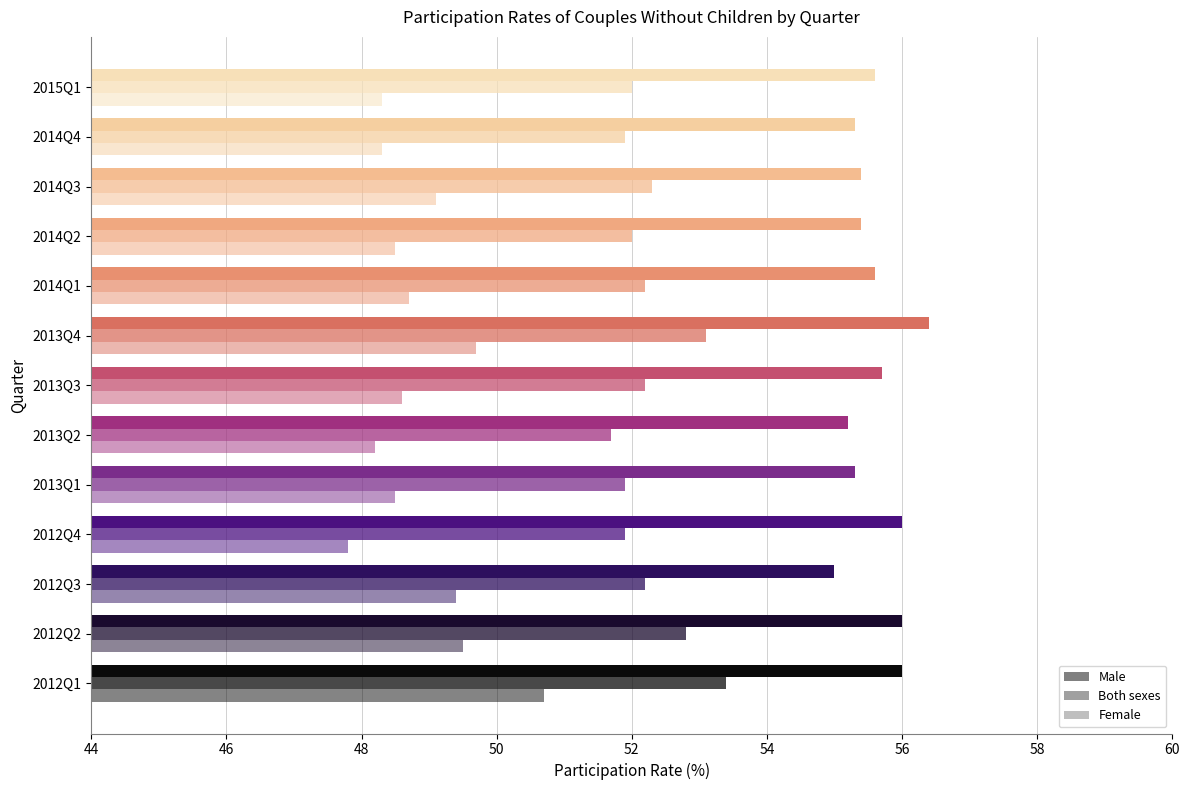

What is the maximum value shown in the chart?

56.4